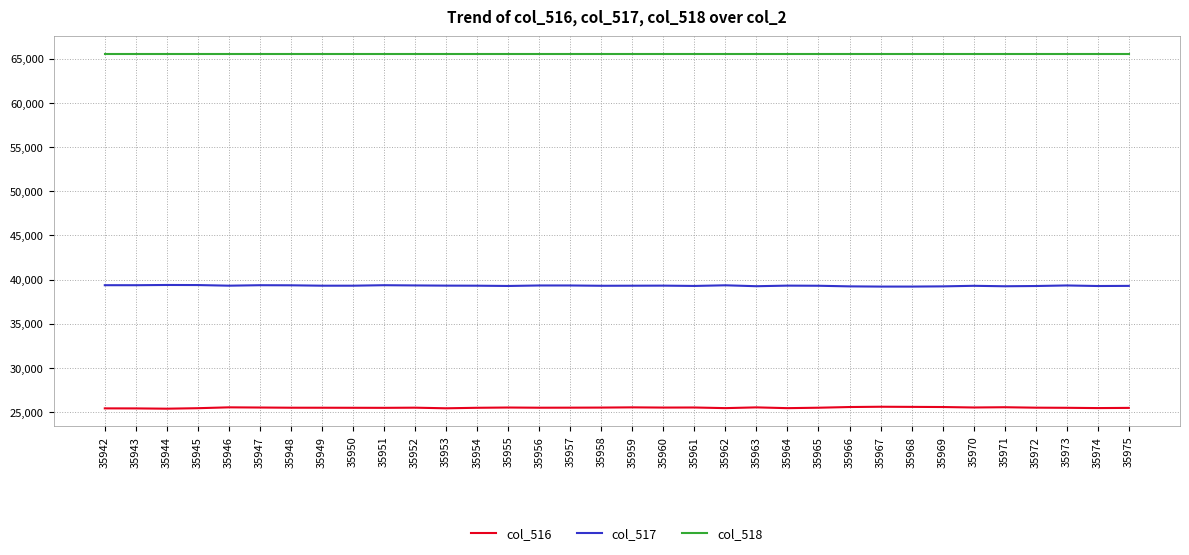

The value of col_518 at 35960 is 65535. True or false?

True